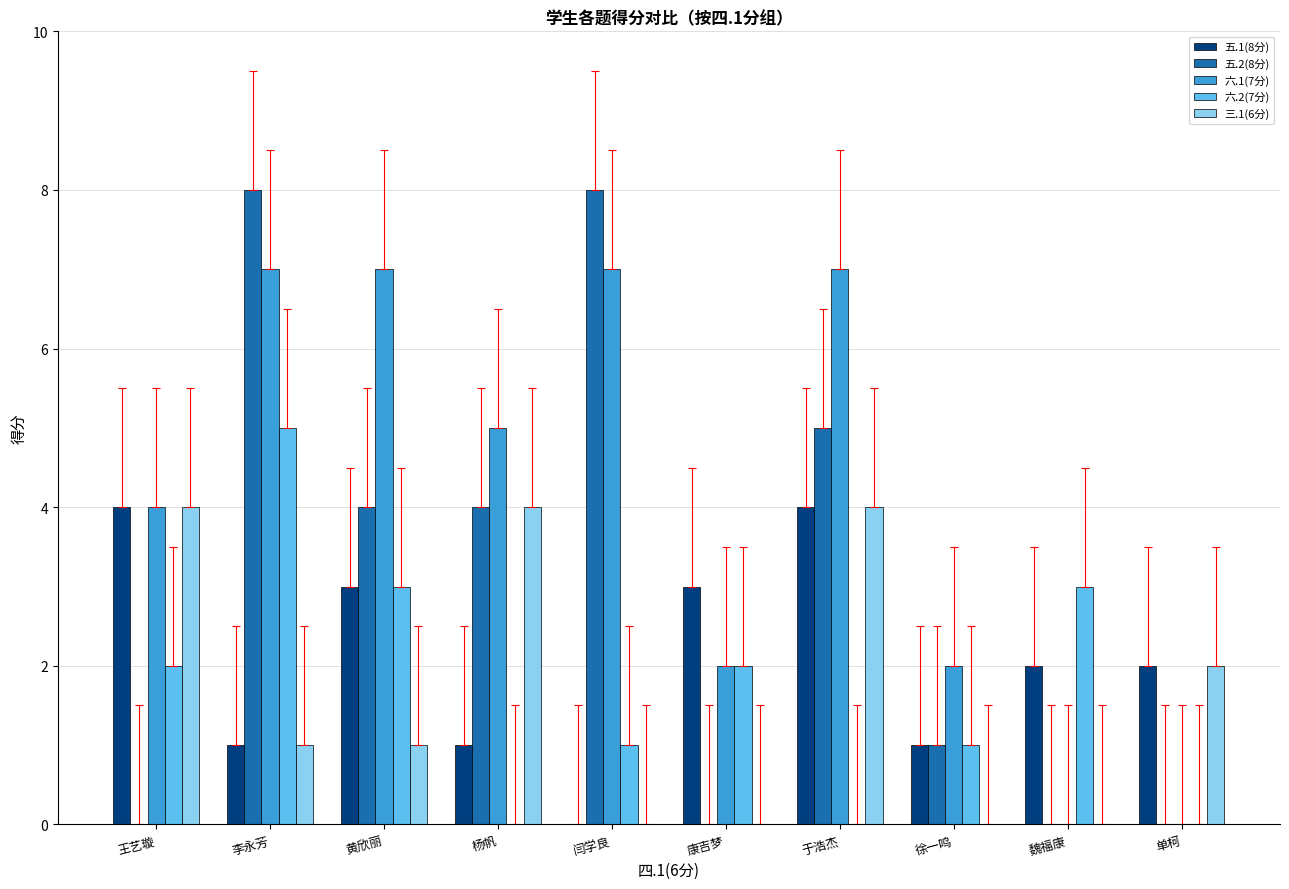

How many categories are shown in the chart?

10